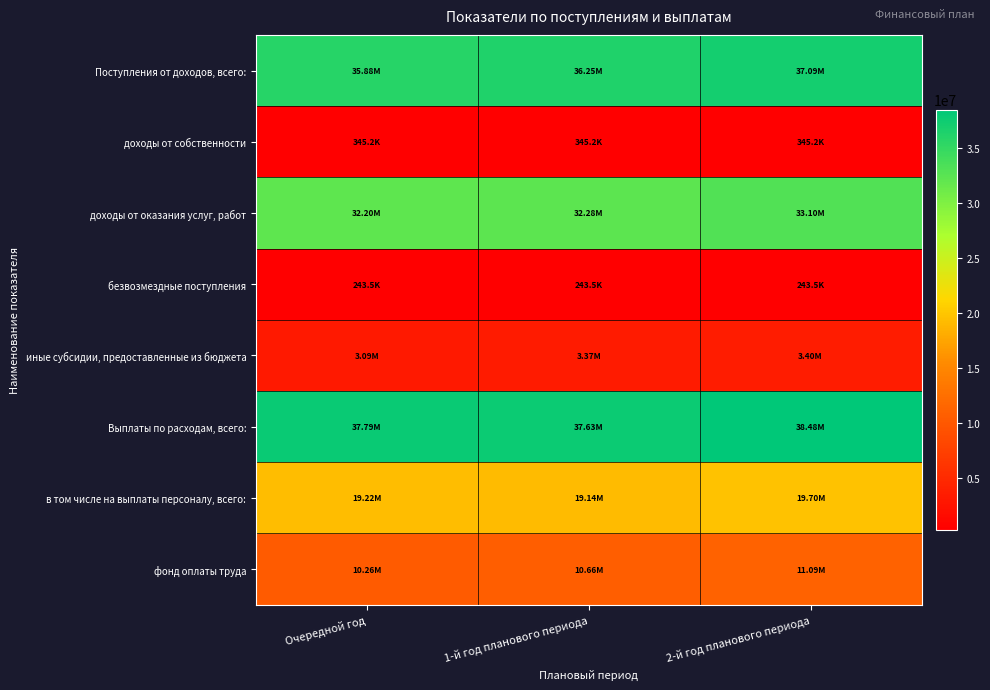

Which series changed the most between Очередной год and 1-й год планового периода?

фонд оплаты труда